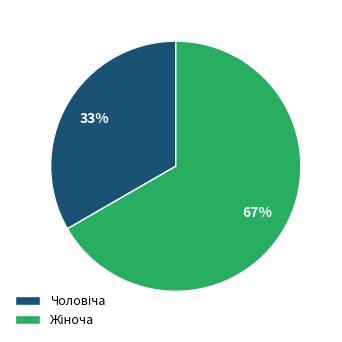

To the nearest percent, what is the average slice percentage?

50%